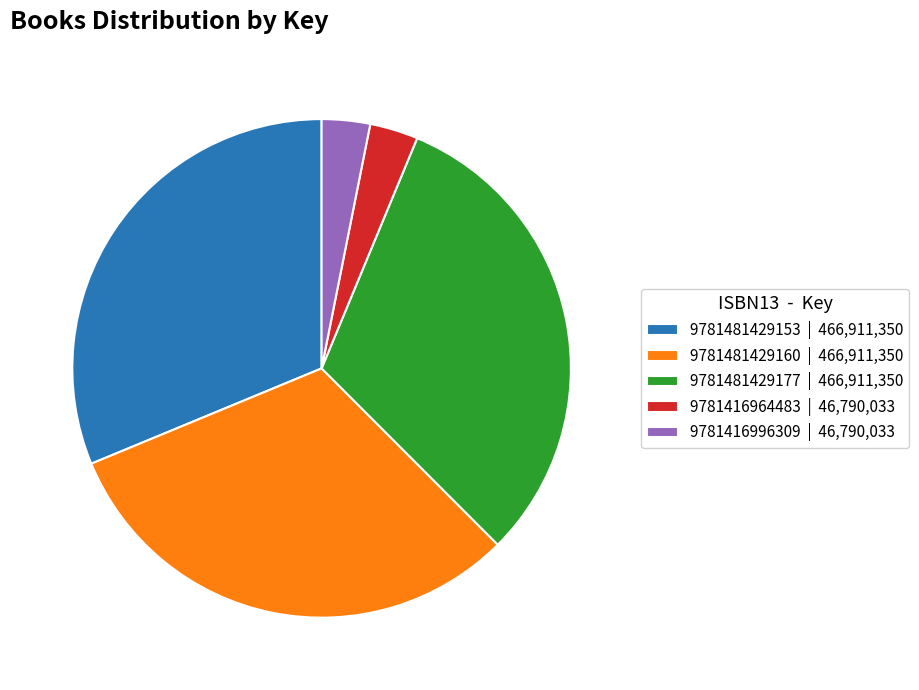

Is it true that 9781481429160 | 466,911,350 is 31% of the pie?

True